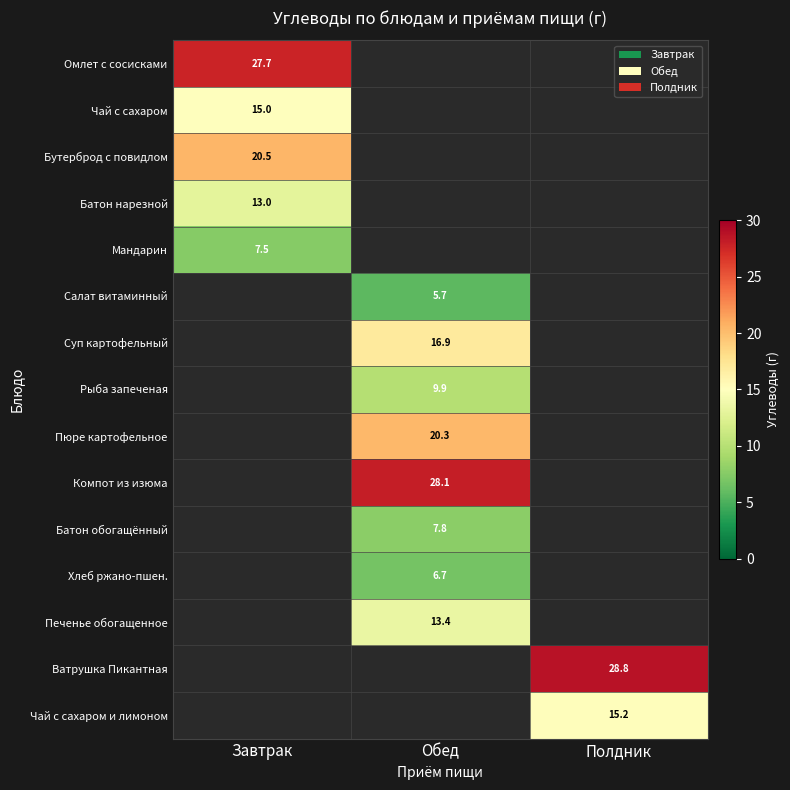

How many distinct data groups are displayed?

15